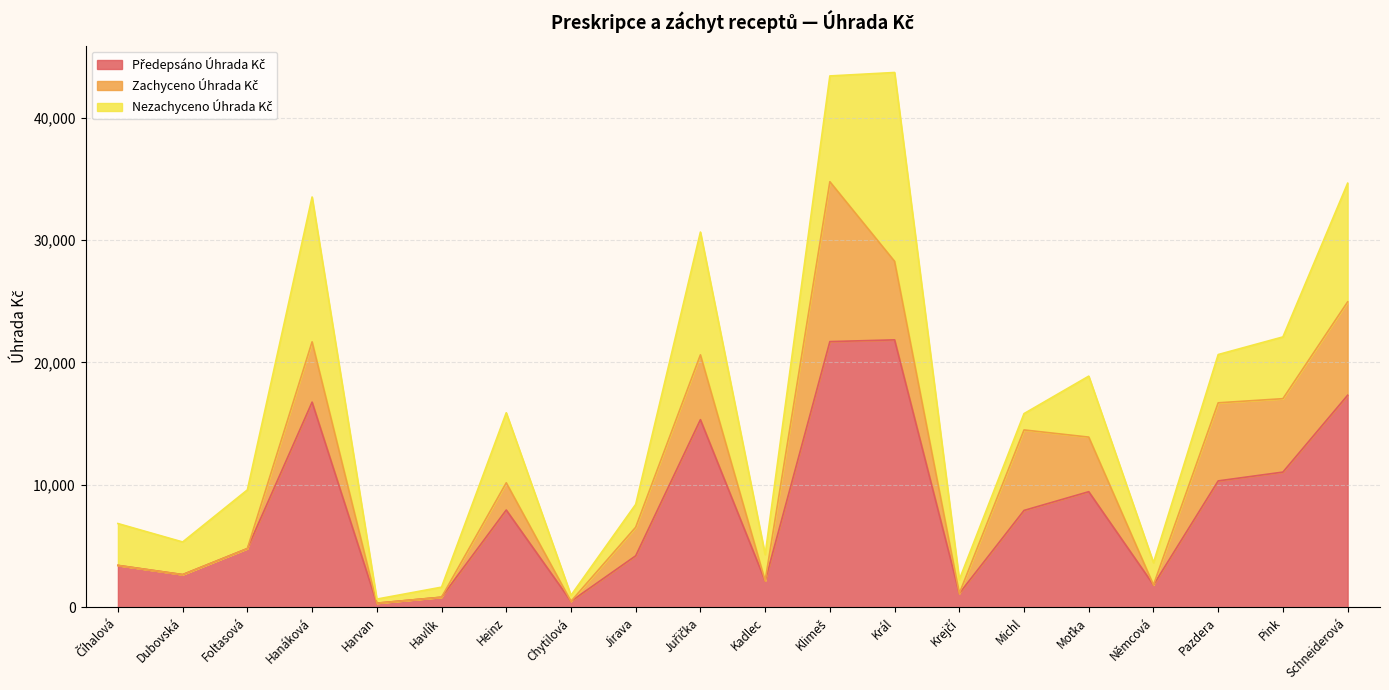

At which label is Předepsáno Úhrada Kč closest to 11087?

Pink